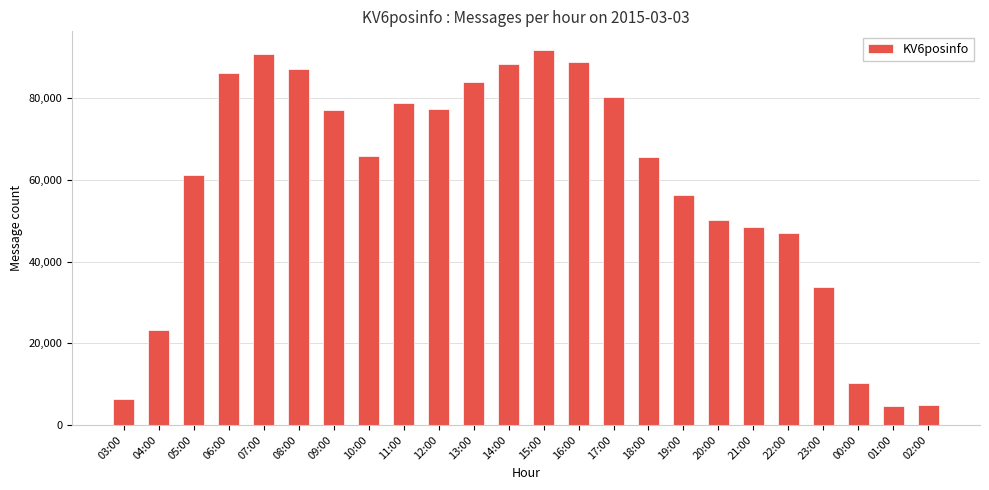

What is the value of the 20th bar from the left?

46904